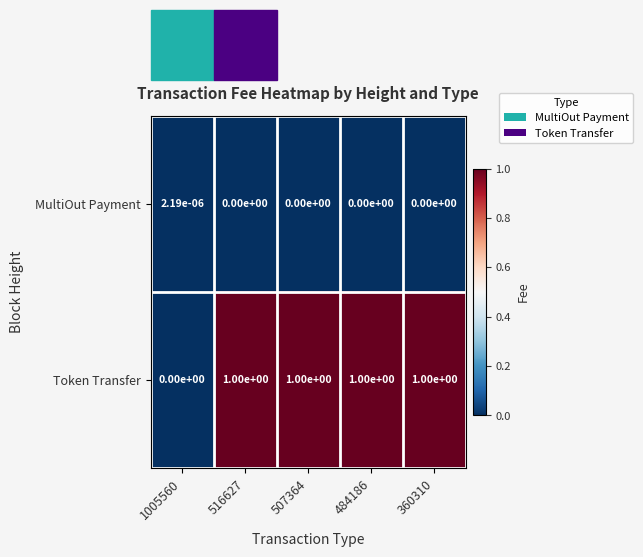

List the series in order of their overall mean, highest first.

Token Transfer, MultiOut Payment